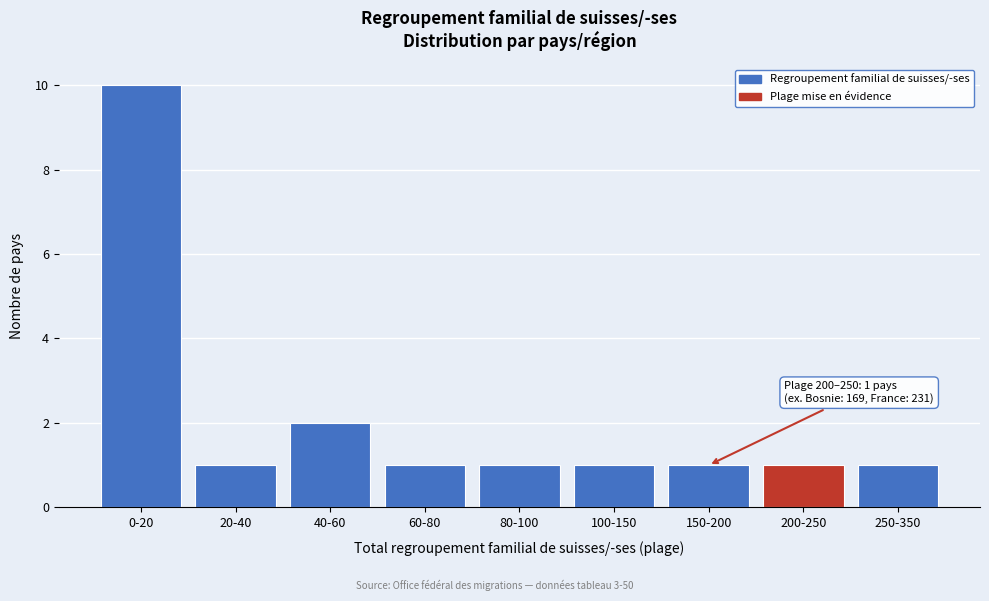

Reading right to left, transcribe all the data shown in this chart.

250-350=1	200-250=1	150-200=1	100-150=1	80-100=1	60-80=1	40-60=2	20-40=1	0-20=10